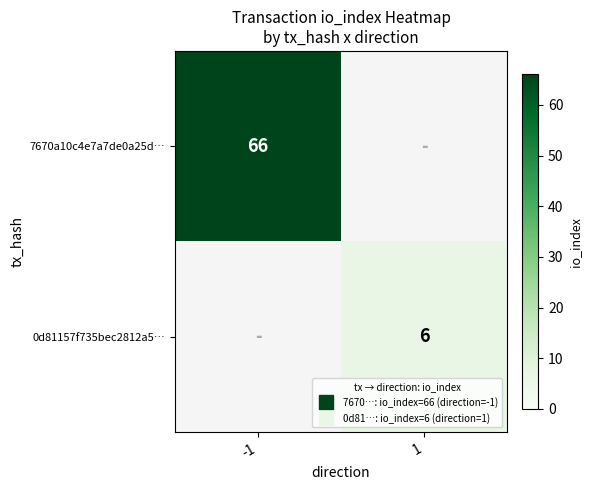

What is the greatest value displayed?

66.0